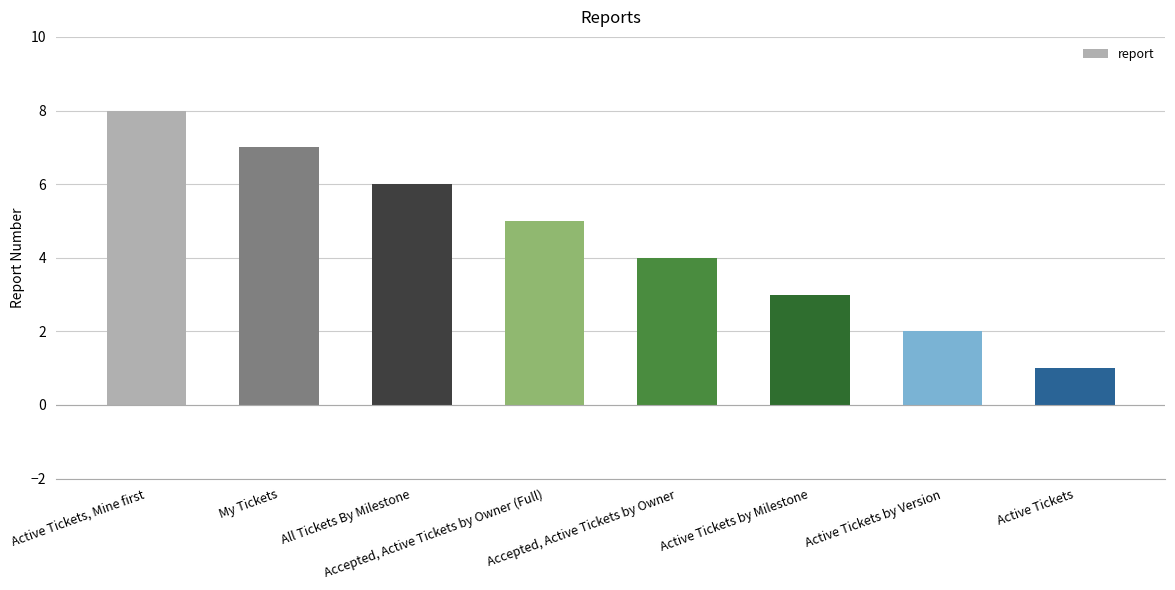

What is the change in value from Active Tickets by Version to Active Tickets?

-1